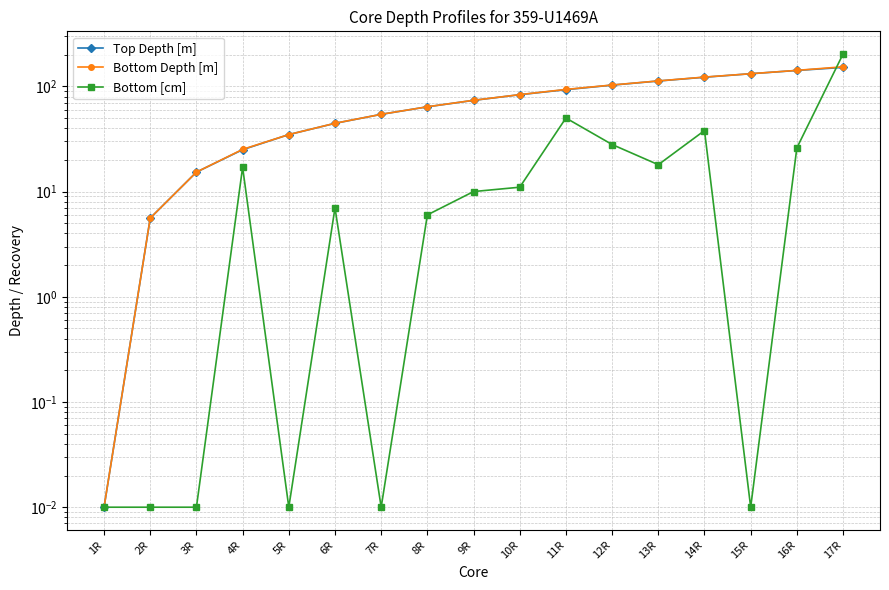

How many series are shown in this chart?

3